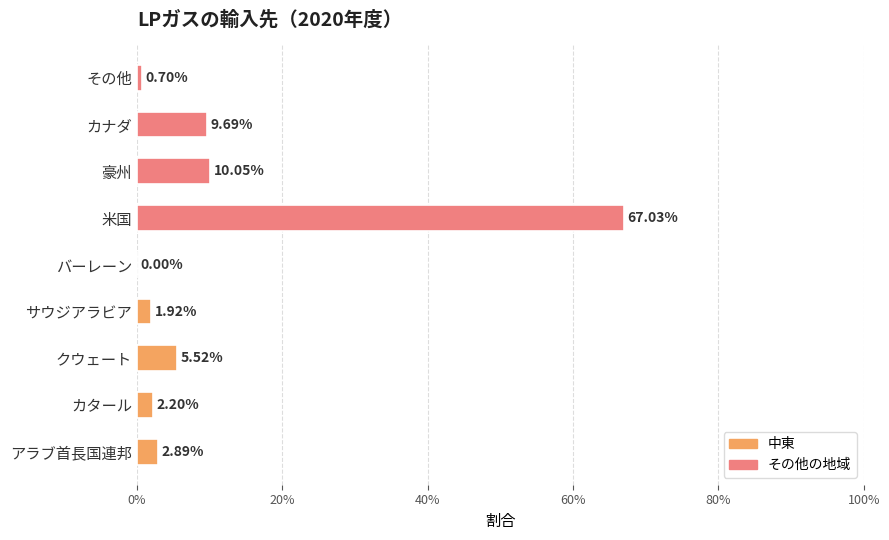

Are the bars horizontal?

Yes